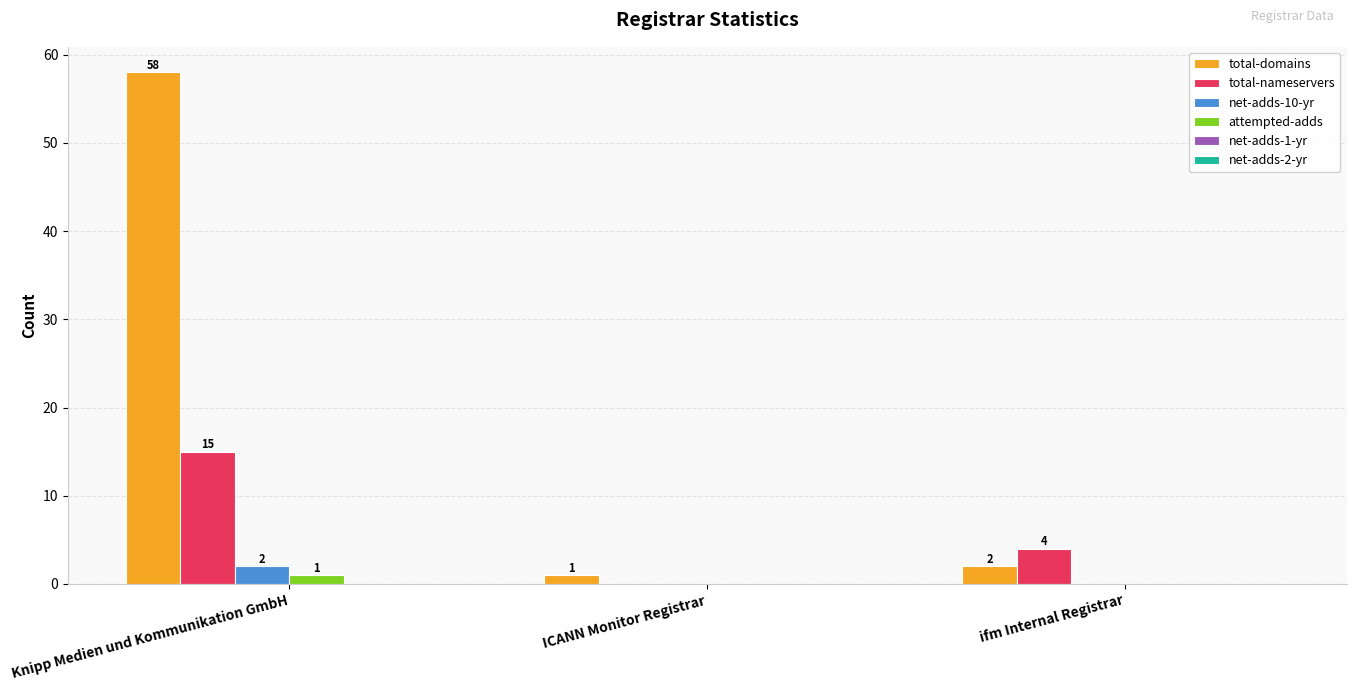

What is the sum of all total-domains values?

61